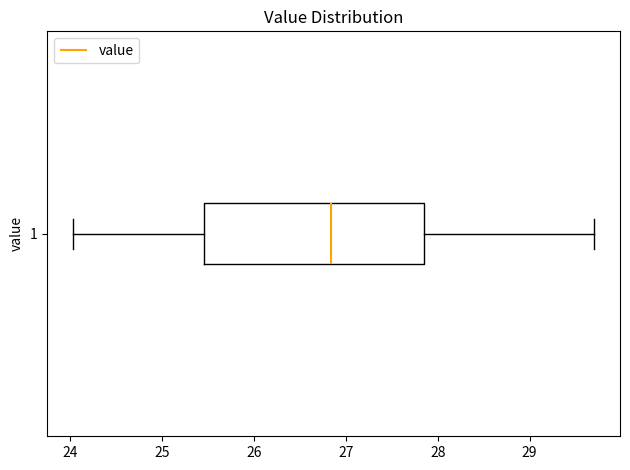

Read this box plot against the x-axis: the position of the median line, the range covered by the box, and the ends of both whiskers. The values are not printed on the chart, so give them approximately, as read against the axis.

median 26.8, box 25.5 to 27.9, whiskers 24.0 to 29.7